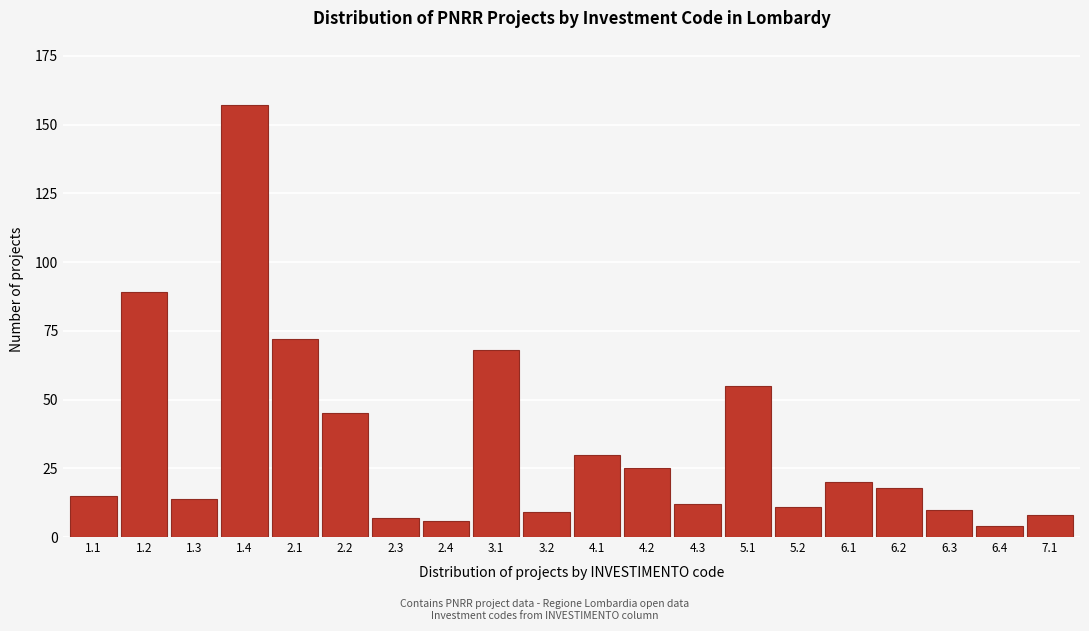

Reading left to right, what are all the values shown in this chart?

1.1=15	1.2=89	1.3=14	1.4=157	2.1=72	2.2=45	2.3=7	2.4=6	3.1=68	3.2=9	4.1=30	4.2=25	4.3=12	5.1=55	5.2=11	6.1=20	6.2=18	6.3=10	6.4=4	7.1=8